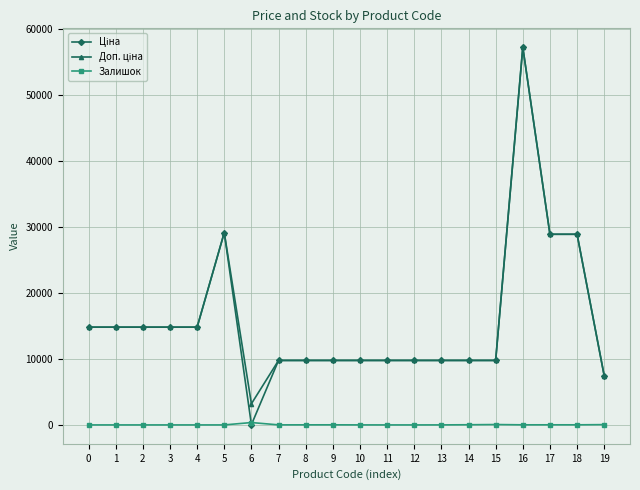

How many data points does each series have?

20